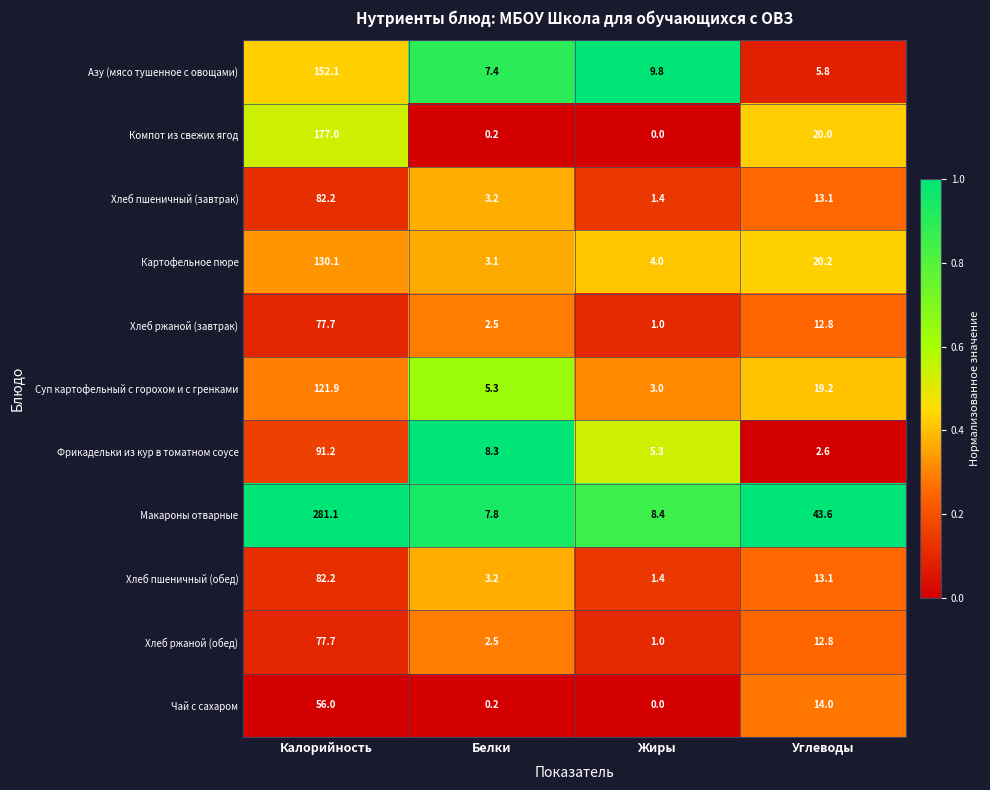

Which series has the widest spread of values?

Макароны отварные